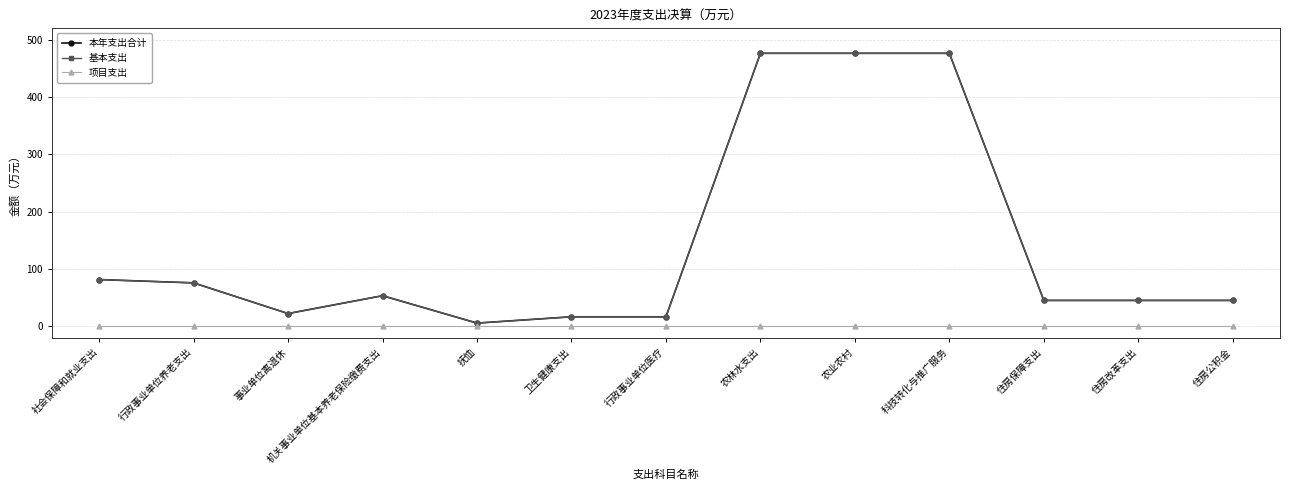

Where does the 本年支出合计 series first go above 45?

社会保障和就业支出